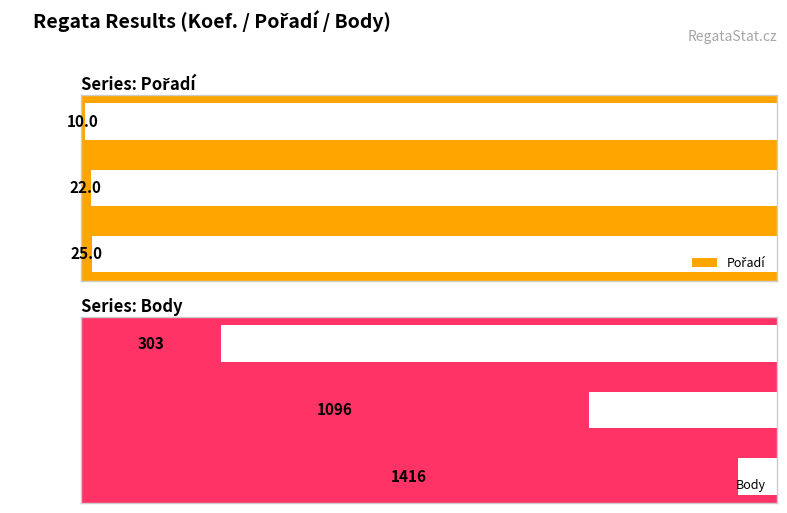

Which series has the widest spread of values?

Body